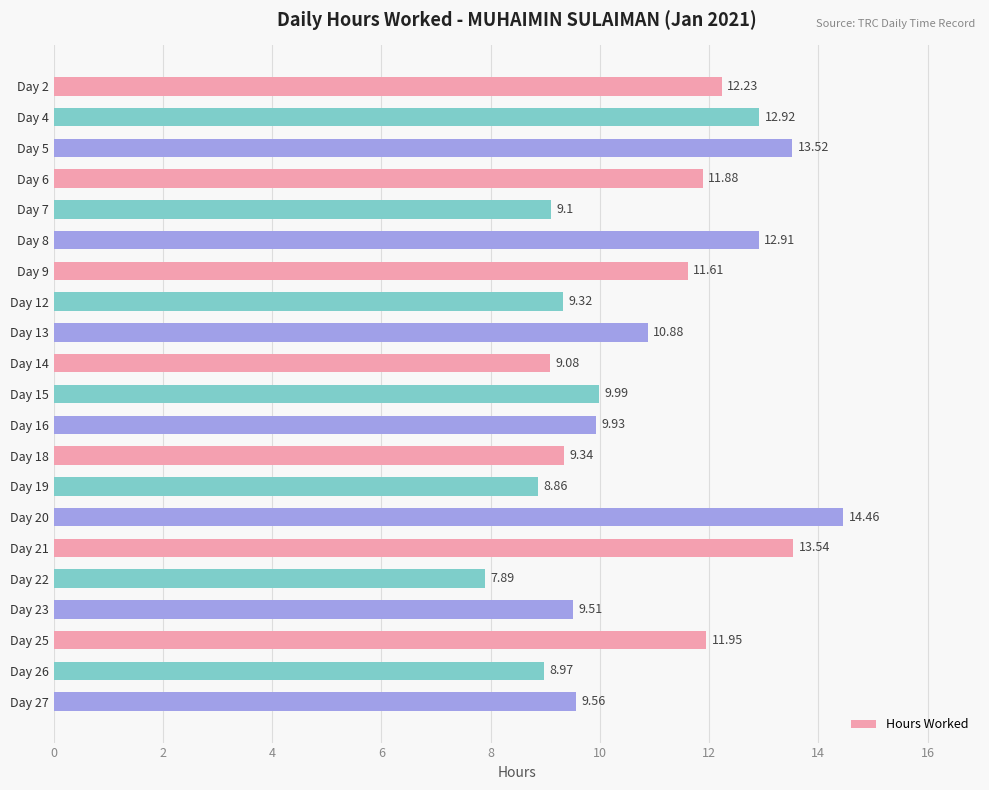

Rank the categories by value from highest to lowest.

Day 20, Day 21, Day 5, Day 4, Day 8, Day 2, Day 25, Day 6, Day 9, Day 13, Day 15, Day 16, Day 27, Day 23, Day 18, Day 12, Day 7, Day 14, Day 26, Day 19, Day 22